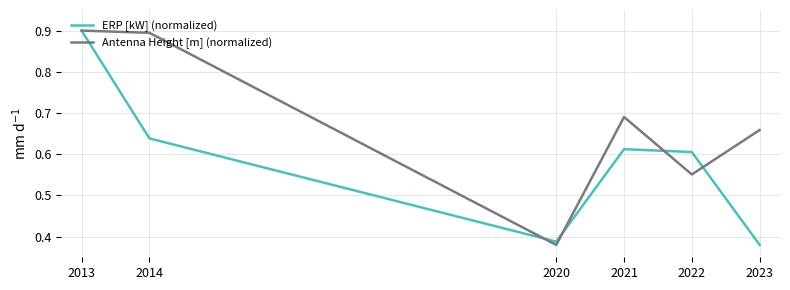

At which category is the sum across all series the highest?

2013